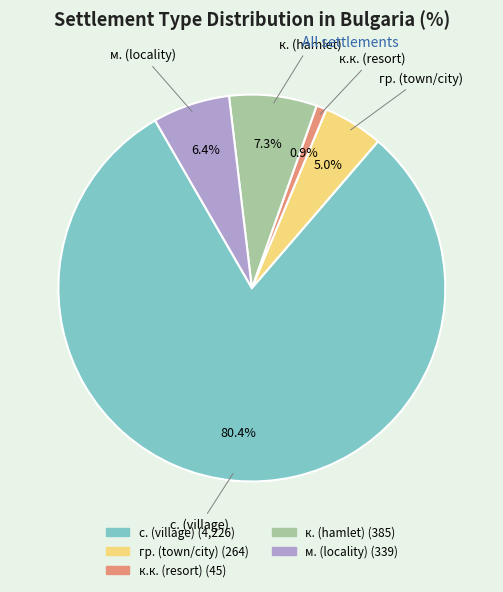

Does any single category account for the majority?

Yes